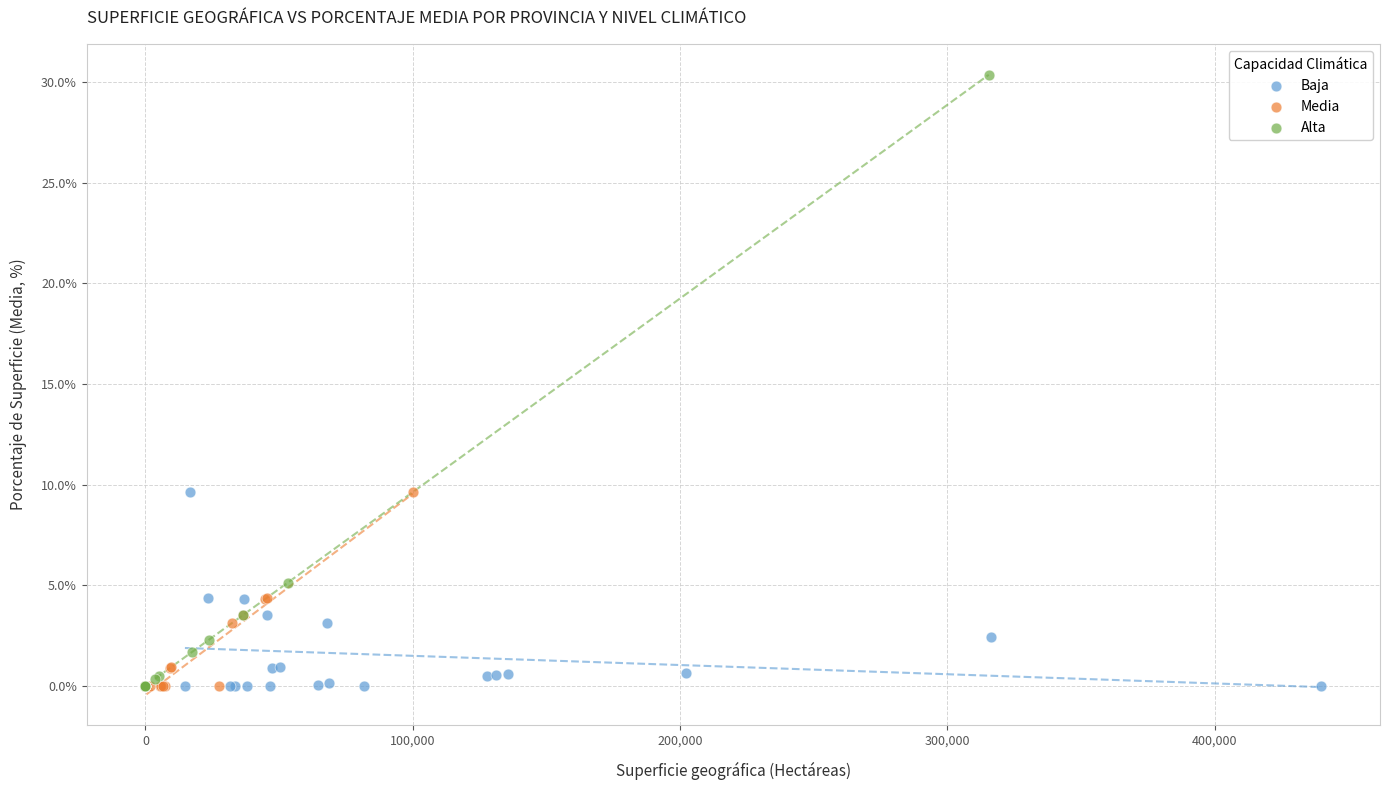

Which series reaches the maximum Y coordinate?

Alta